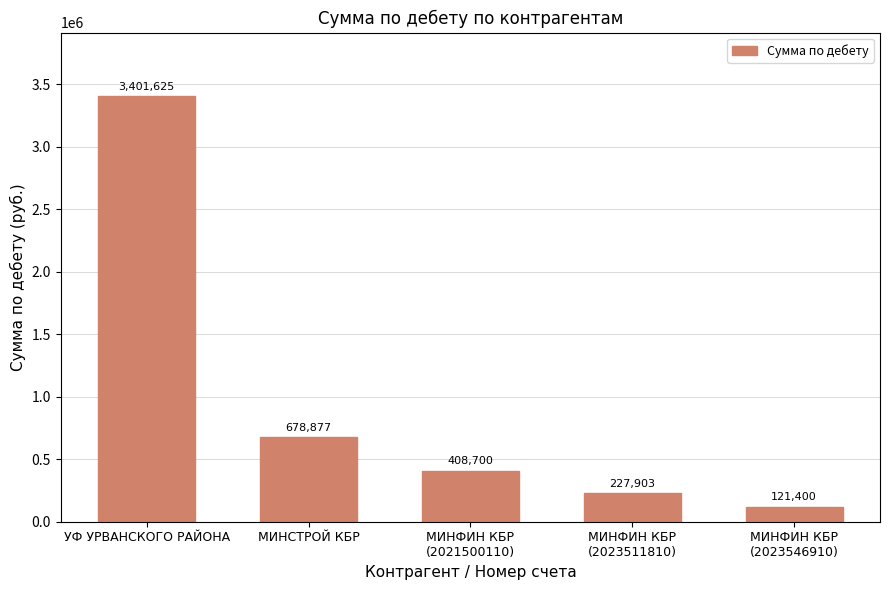

What is the label of the 5th bar from the right?

УФ УРВАНСКОГО РАЙОНА